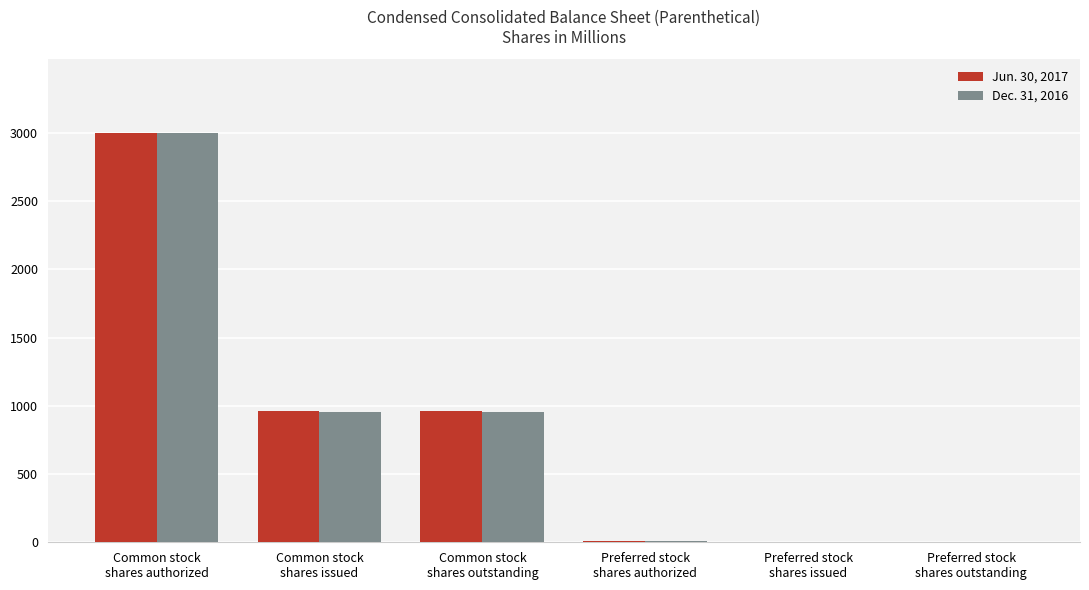

What is the sum of the Jun. 30, 2017 values at Preferred stock
shares issued and Common stock
shares issued?

965